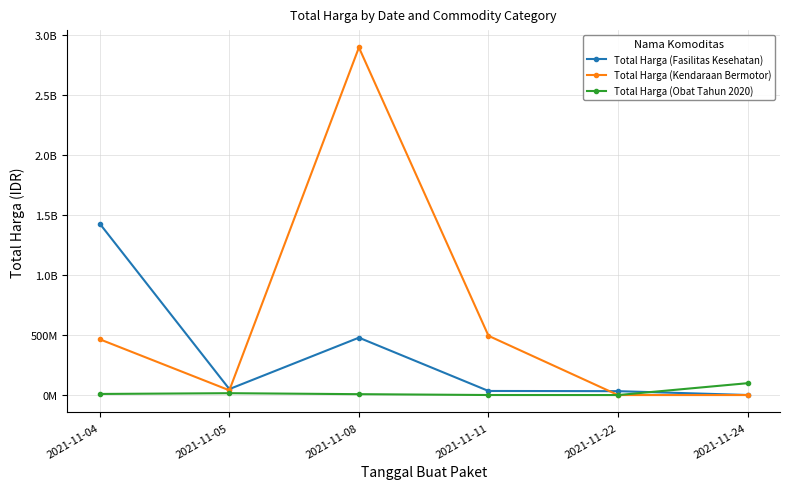

What is the spread (max minus min) of values at 2021-11-11?

492666400